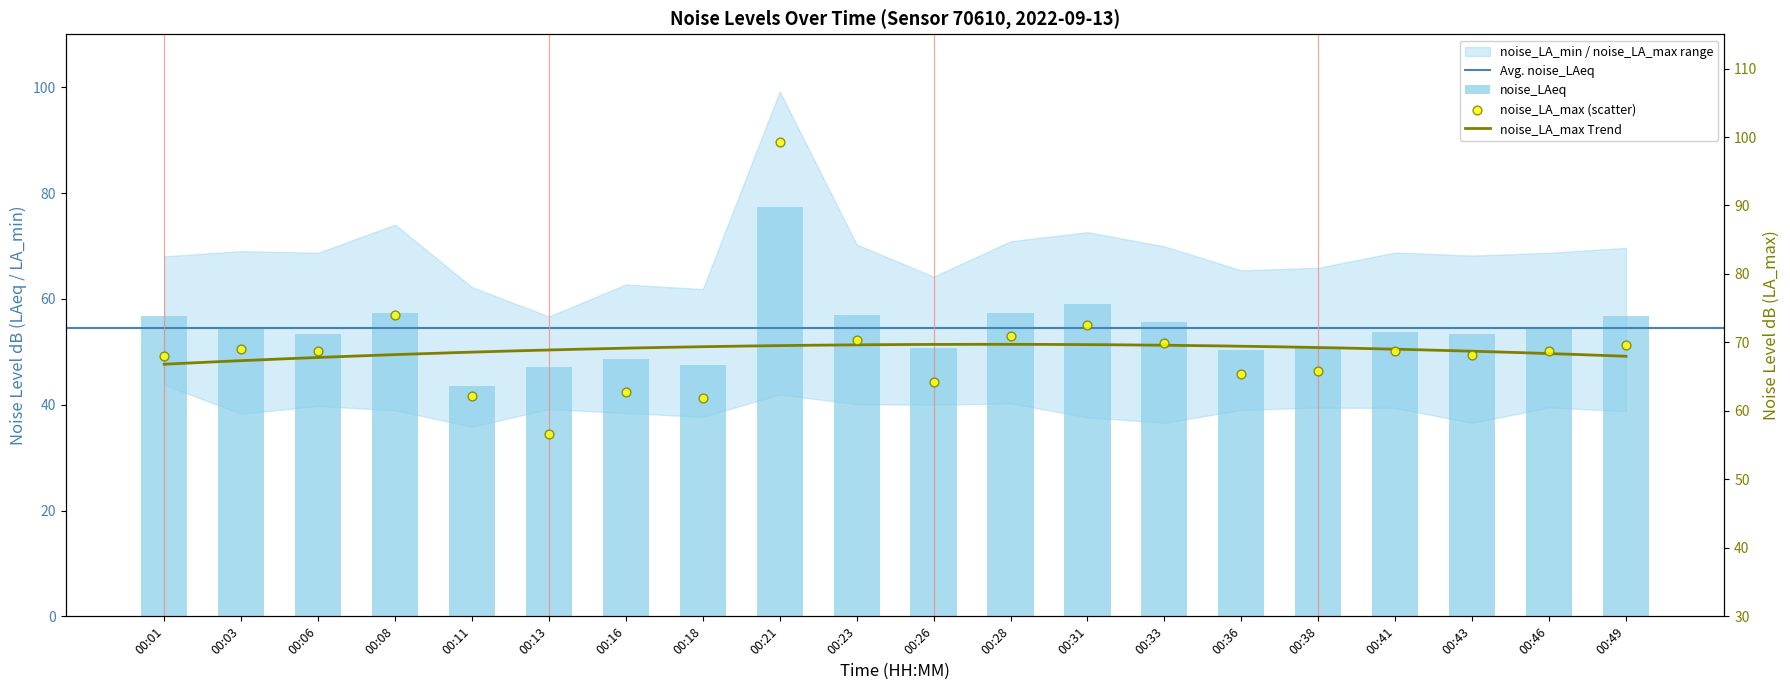

Which series contains the lowest Y value?

noise_LAeq